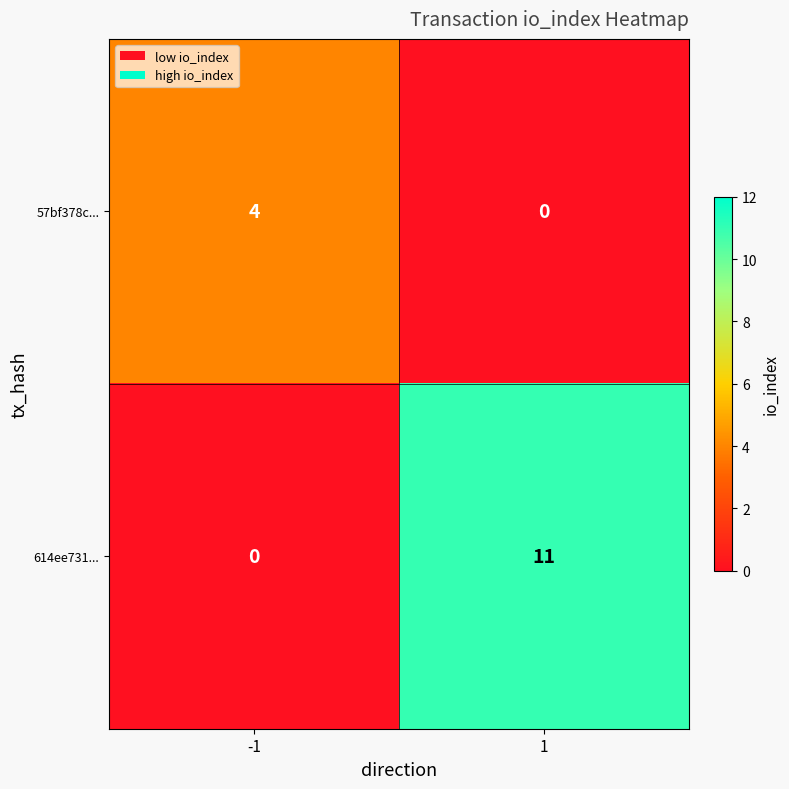

What is the maximum value shown in the chart?

11